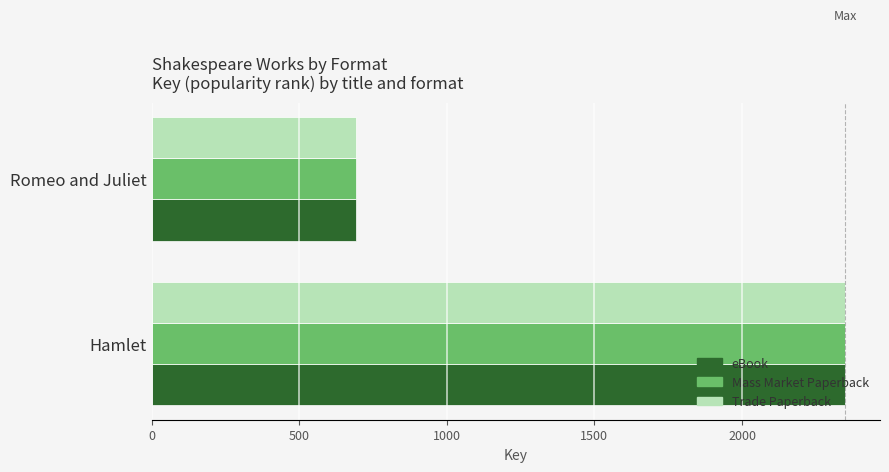

What is the average value of the Trade Paperback series?

1522